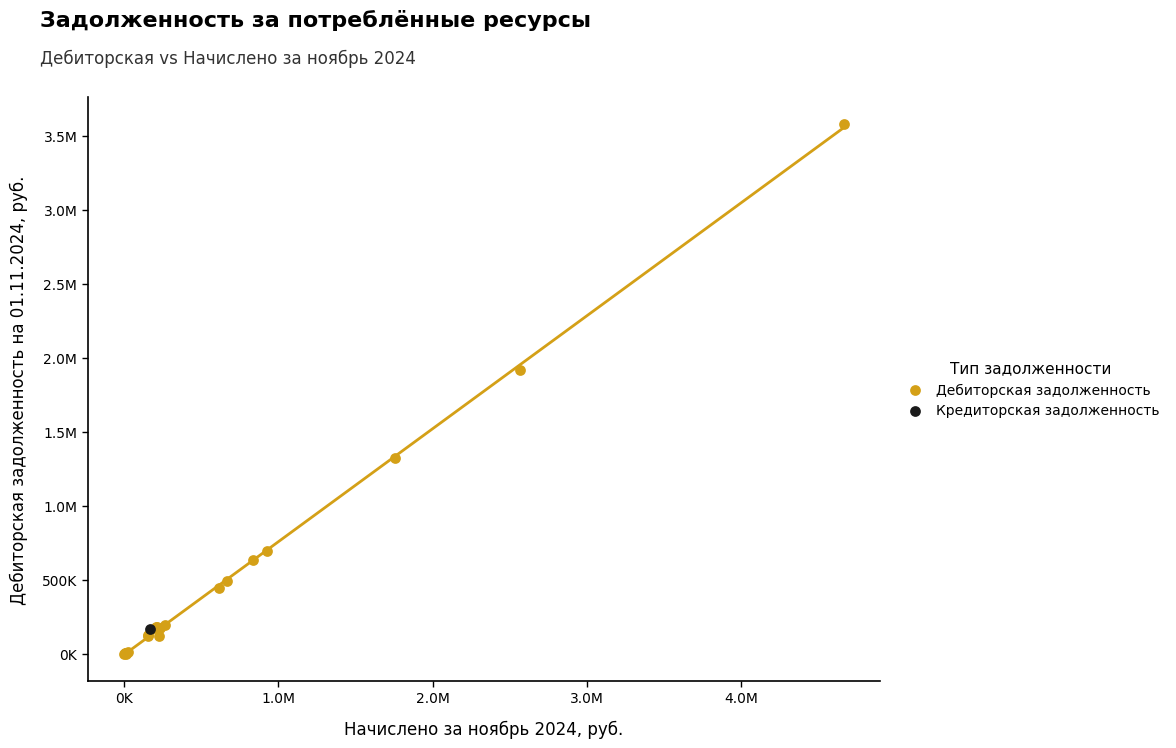

What are all the series names shown in the legend?

Дебиторская задолженность, Кредиторская задолженность